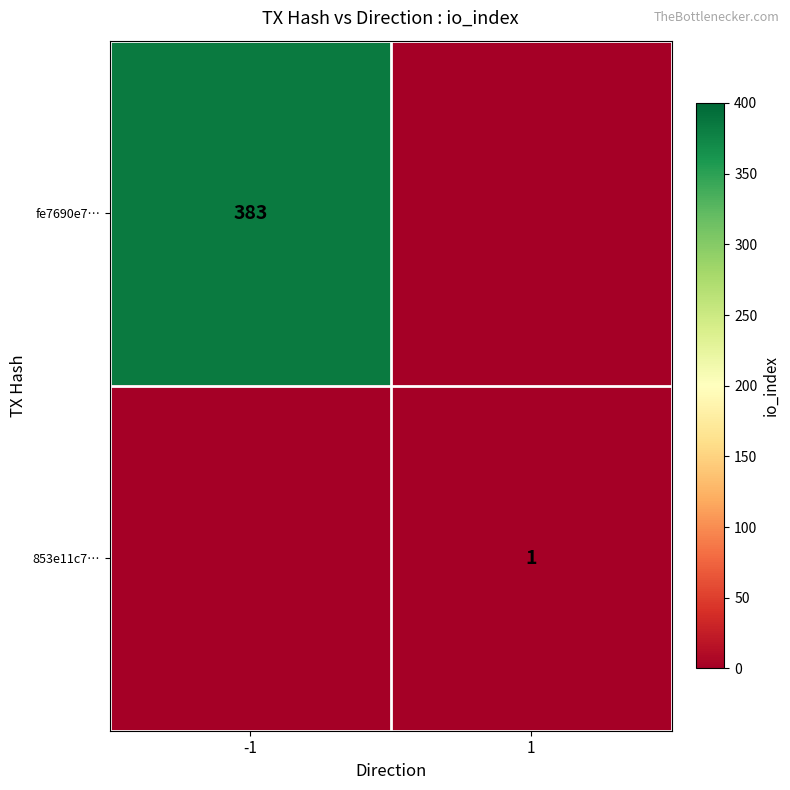

Between -1 and 1, which is larger?

-1